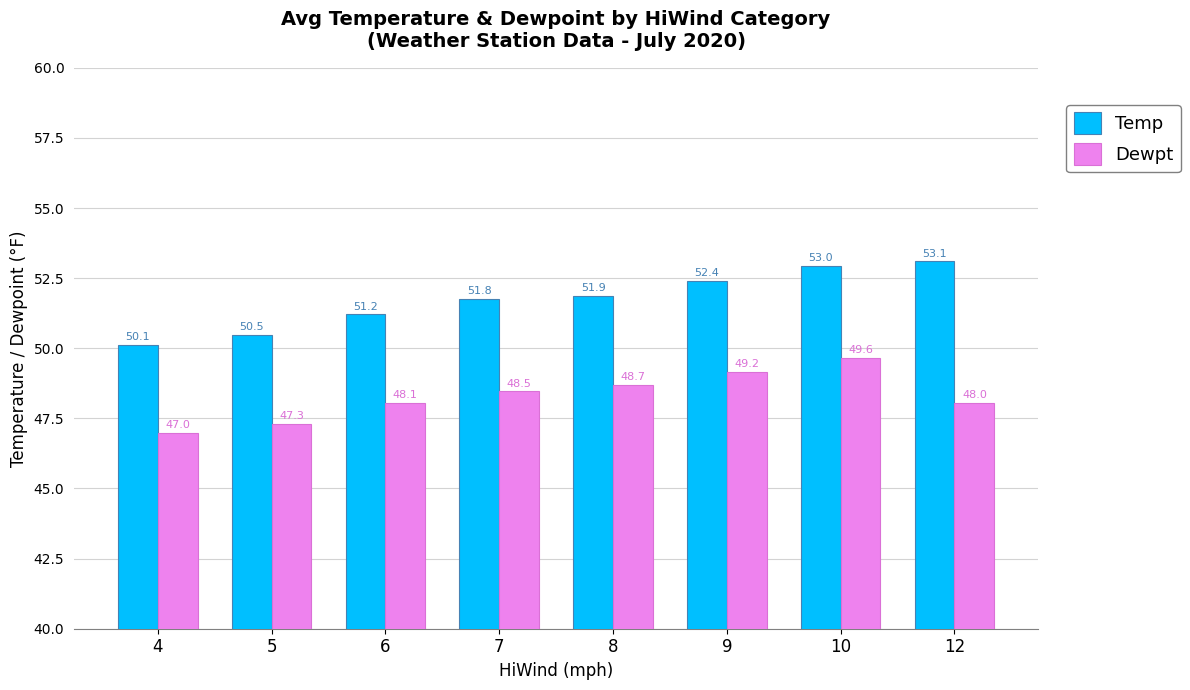

Which series changed the most between 9 and 10?

Temp